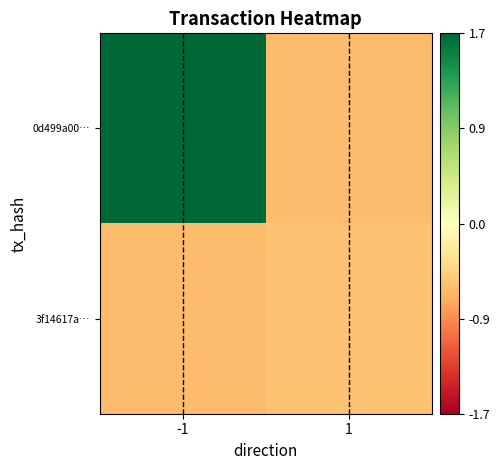

Rank the series at -1 from lowest to highest value.

3f14617a…, 0d499a00…